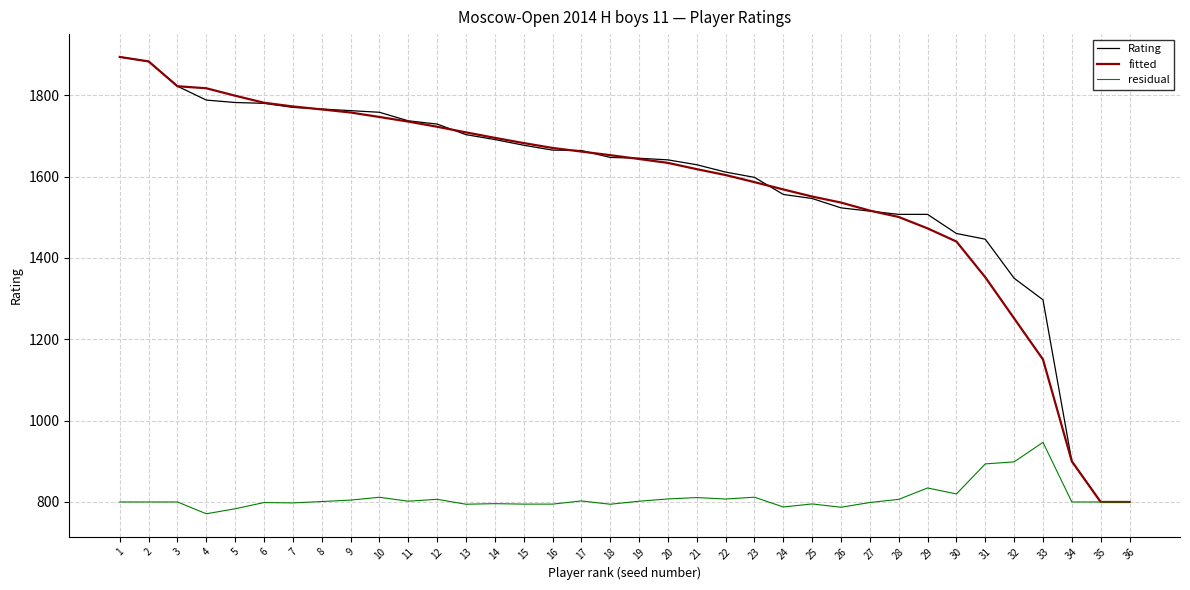

At which label does residual reach its peak?

33